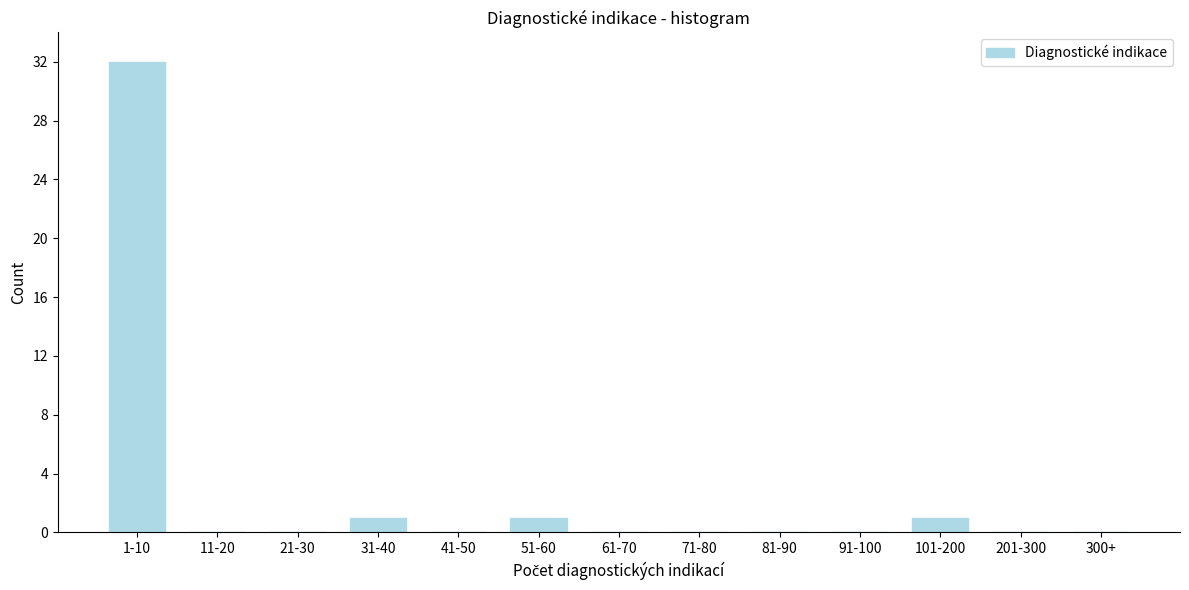

Reading left to right, transcribe all the data shown in this chart.

1-10=32	11-20=0	21-30=0	31-40=1	41-50=0	51-60=1	61-70=0	71-80=0	81-90=0	91-100=0	101-200=1	201-300=0	300+=0